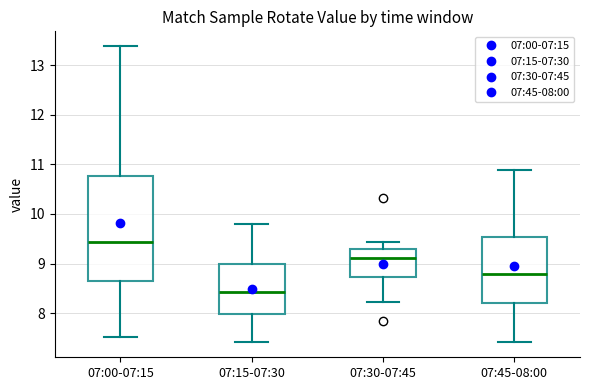

Reading left to right, read every box against the y-axis: the position of its median line, the range the box covers, and the ends of its whiskers. The values are not printed on the chart, so give them approximately, as read against the axis.

07:00-07:15: median 9.4, box 8.7 to 10.8, whiskers 7.5 to 13.4
07:15-07:30: median 8.4, box 8.0 to 9.0, whiskers 7.4 to 9.8
07:30-07:45: median 9.1, box 8.7 to 9.3, whiskers 8.2 to 9.4
07:45-08:00: median 8.8, box 8.2 to 9.5, whiskers 7.4 to 10.9